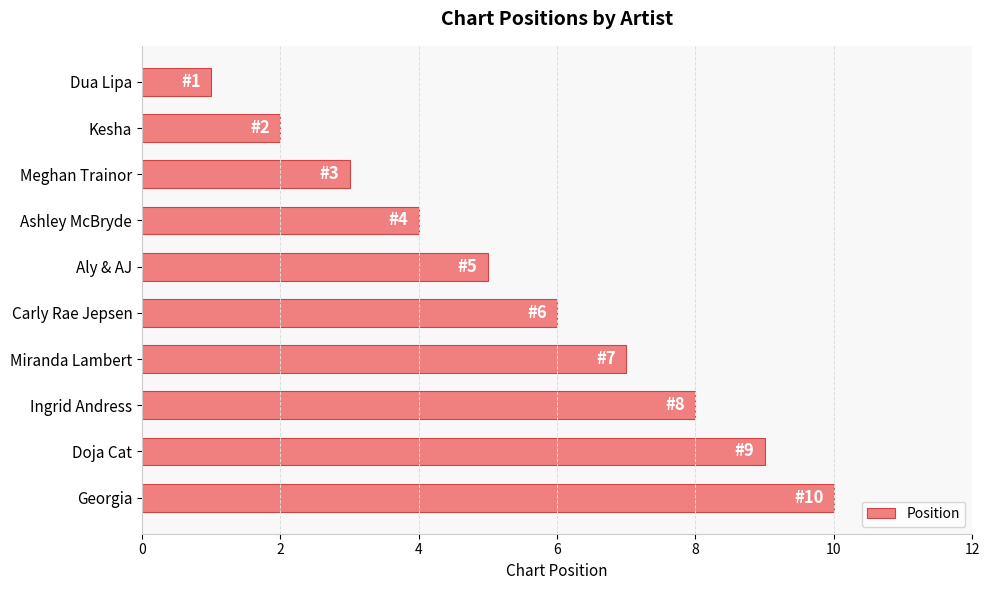

What value does the data have at Doja Cat?

9